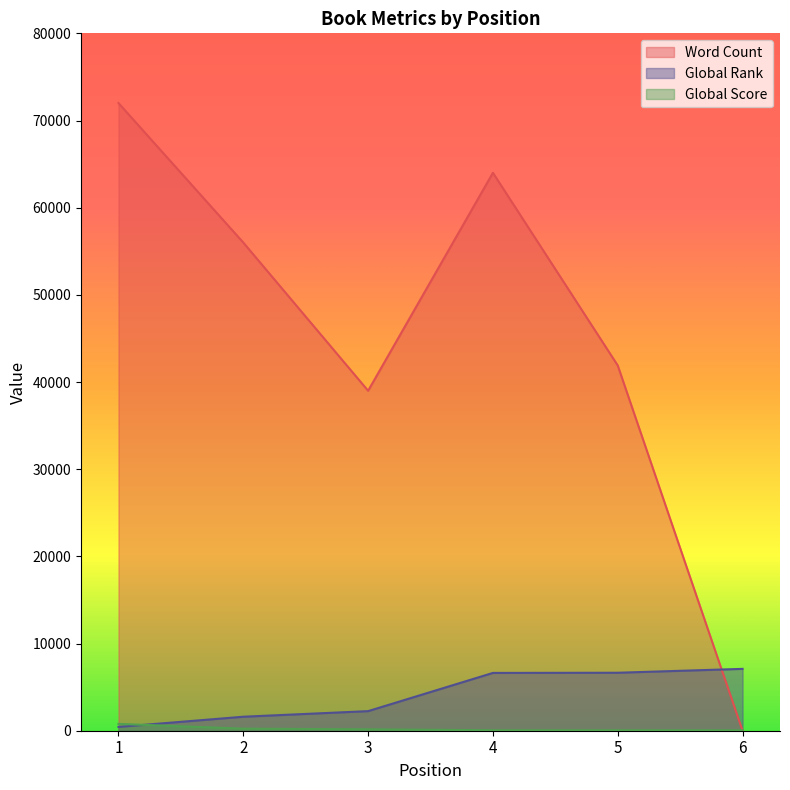

List the series in order of their peak value, lowest first.

Global Score, Global Rank, Word Count